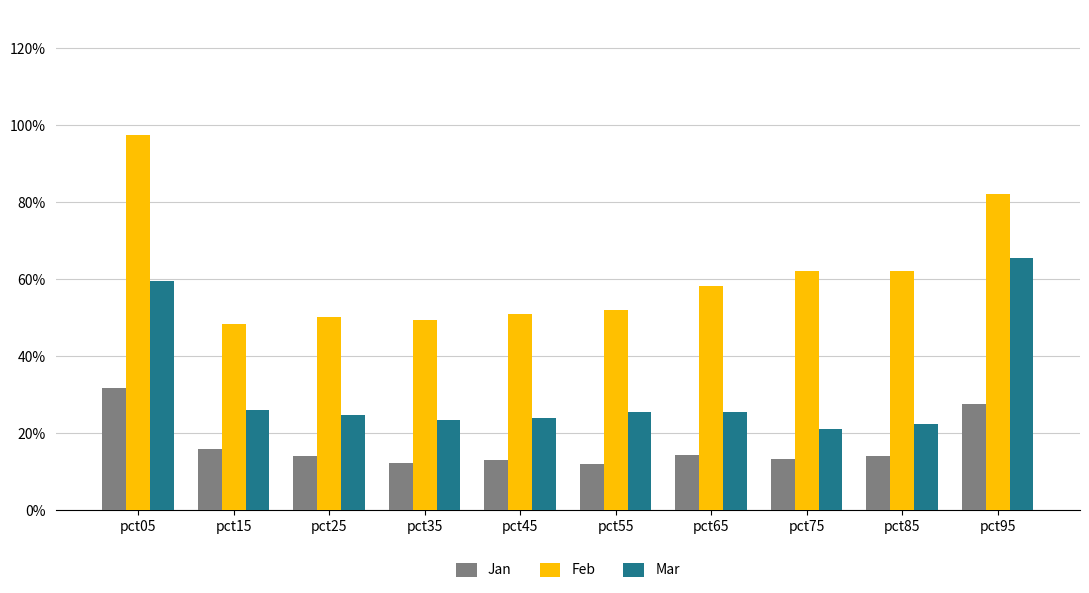

At pct85, list the series in order from smallest to largest.

Jan, Mar, Feb